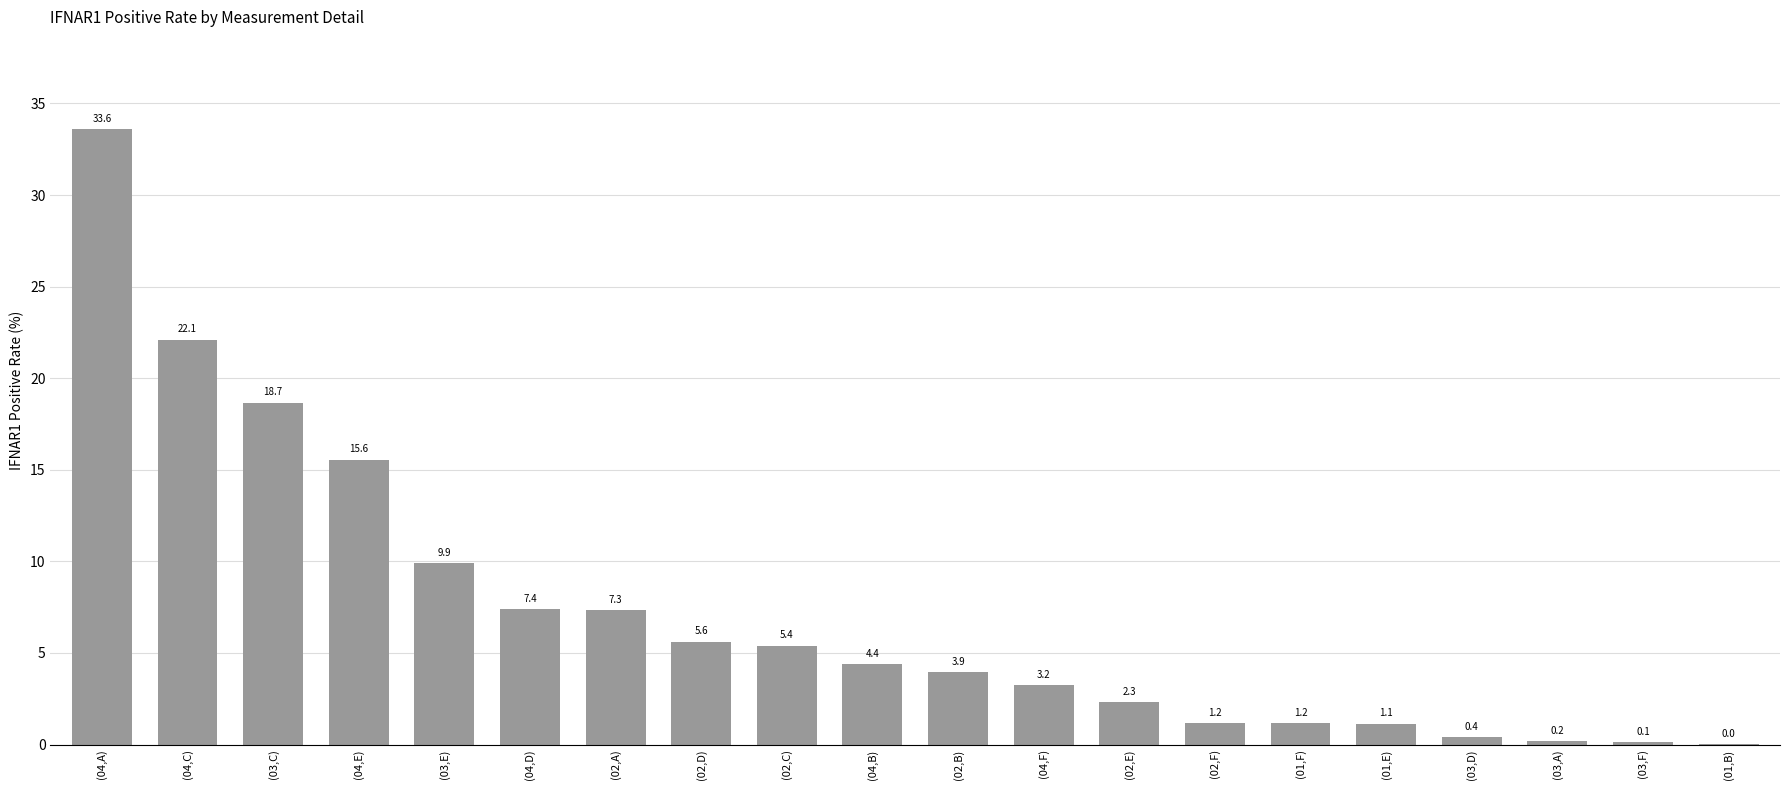

Which label corresponds to the largest value in the chart?

(04,A)